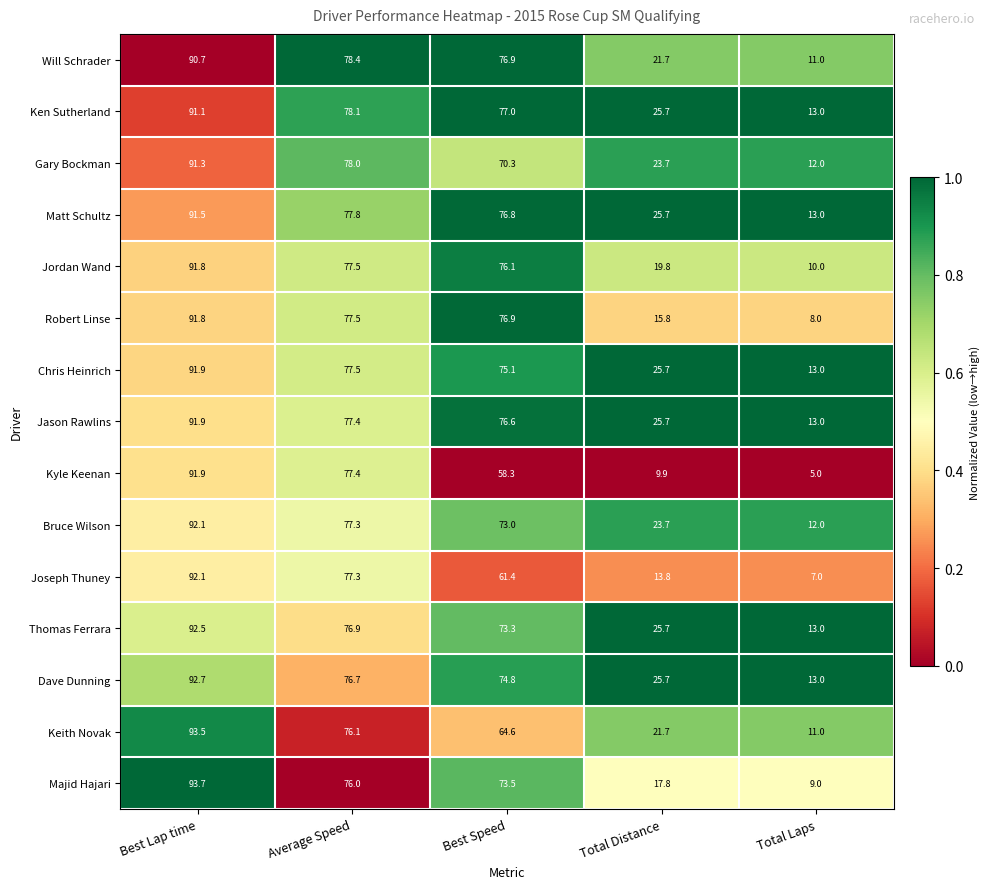

What is the difference between the second highest and second lowest values in the Majid Hajari series?

58.2